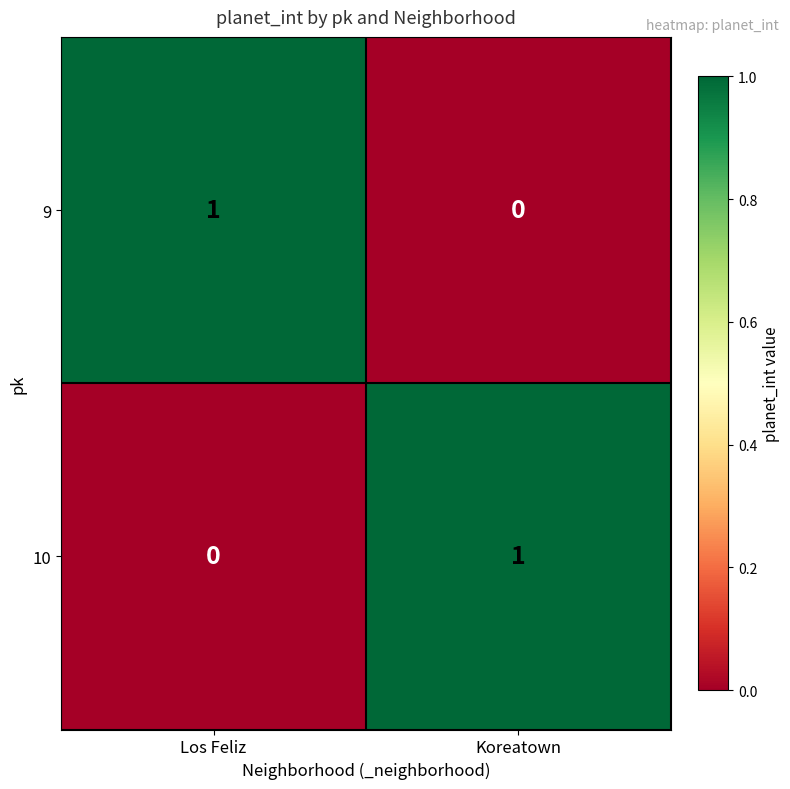

The value of 9 at Koreatown is 0. True or false?

True